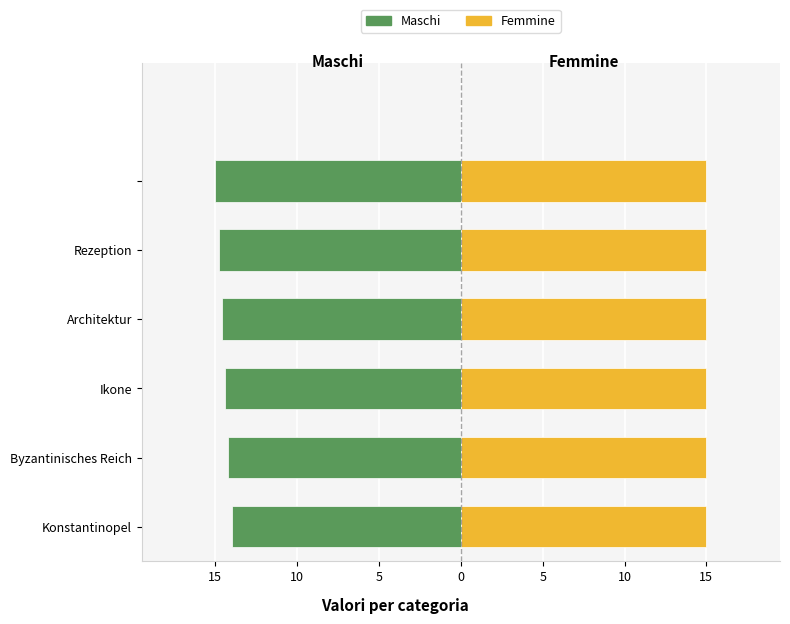

At 0, list the series in order from largest to smallest.

Femmine, Maschi